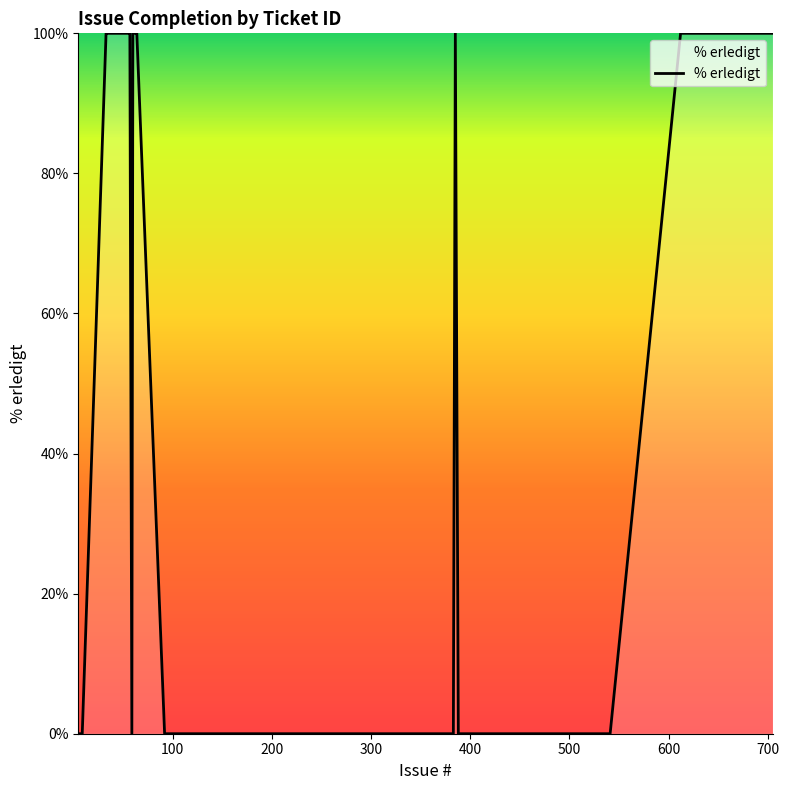

What is the greatest value displayed?

100